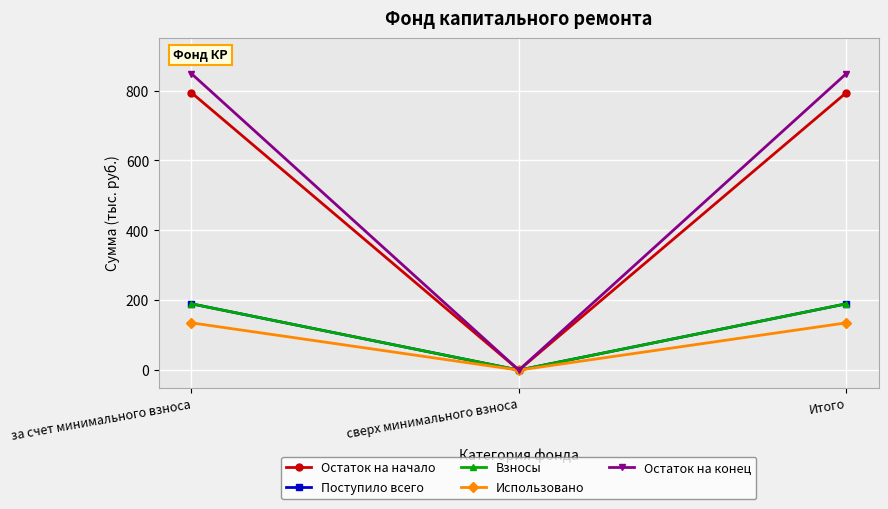

What is the maximum value shown in the chart?

848.3